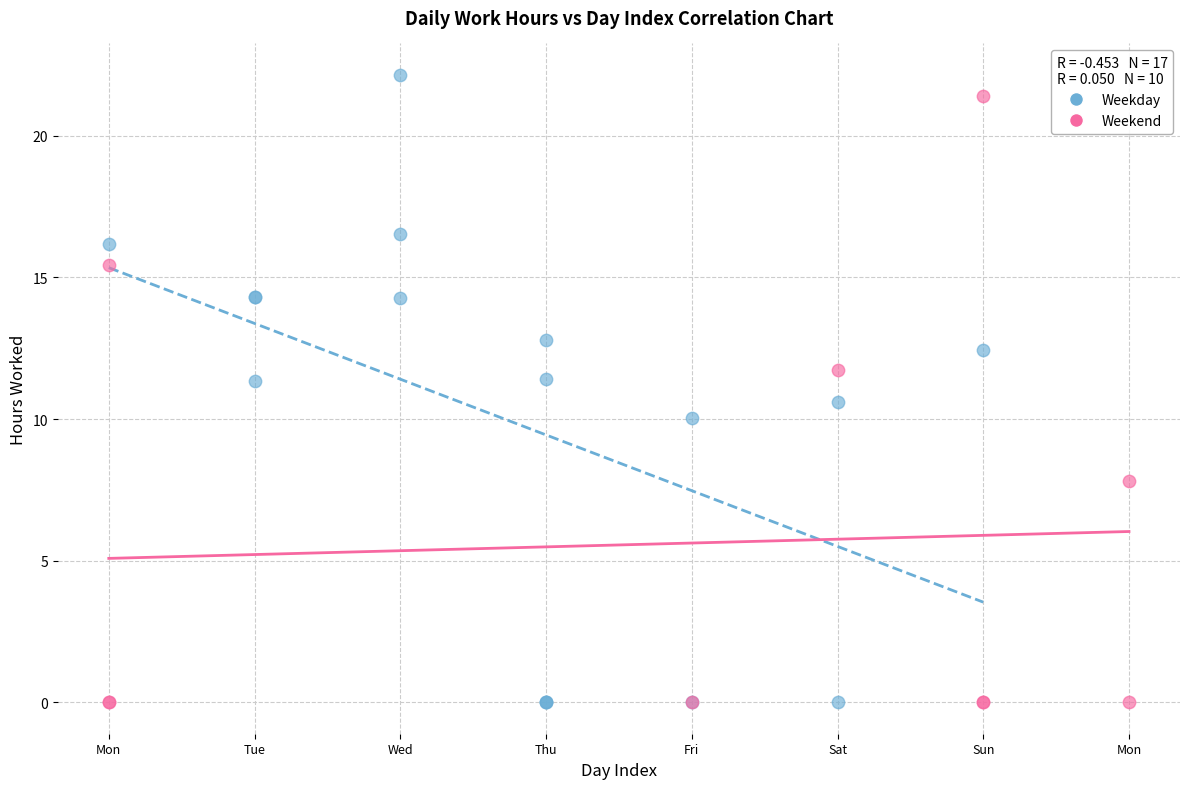

What are all the series names shown in the legend?

Weekday, Weekend